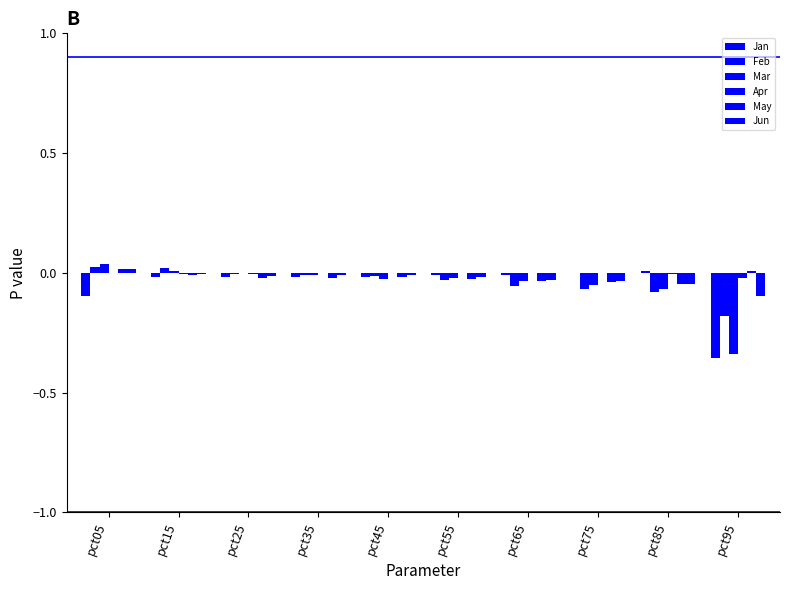

List the series in order of their peak value, lowest first.

Apr, Jan, May, Jun, Feb, Mar